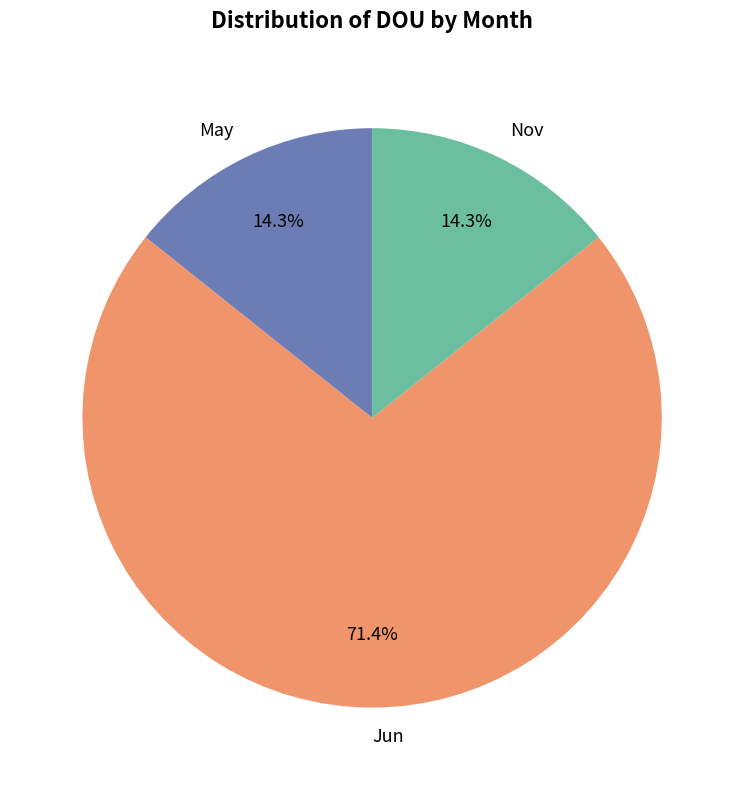

Is there a majority slice in this chart?

Yes